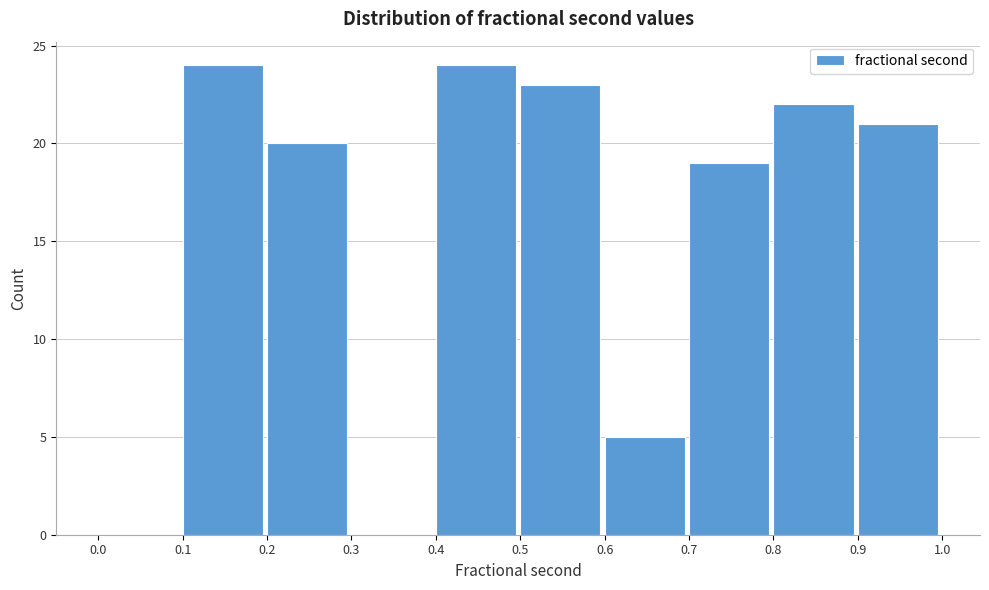

Reading left to right, list every bar in this chart as the range it spans on the x-axis followed by its height. The values are not printed on the chart, so give them approximately, as read against the axis.

0.0 to 0.1: 0
0.1 to 0.2: 24
0.2 to 0.3: 20
0.3 to 0.4: 0
0.4 to 0.5: 24
0.5 to 0.6: 23
0.6 to 0.7: 5
0.7 to 0.8: 19
0.8 to 0.9: 22
0.9 to 1.0: 21